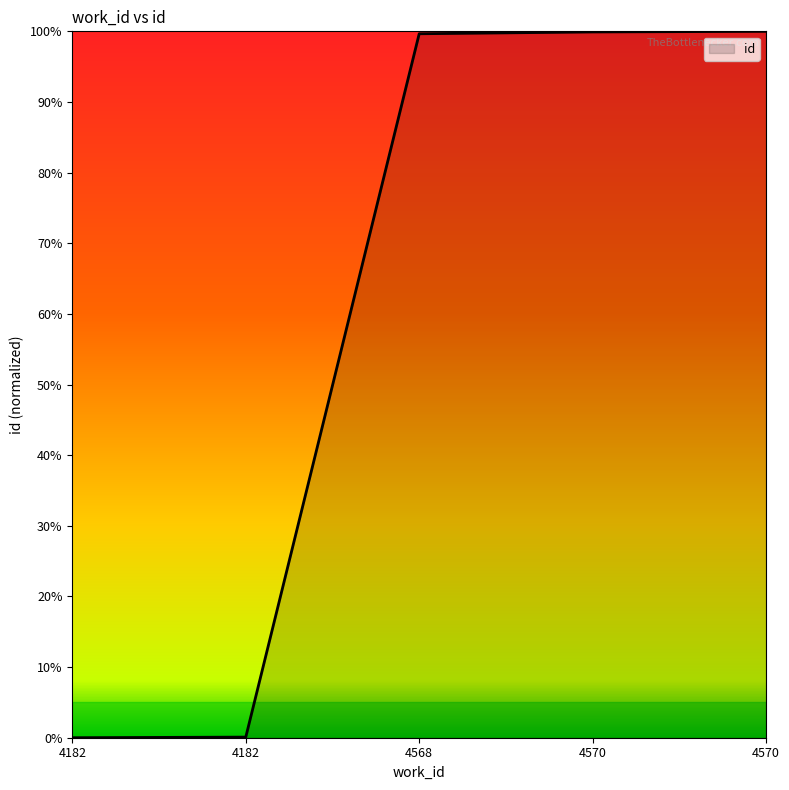

The value at 4182 is -0.5. True or false?

False